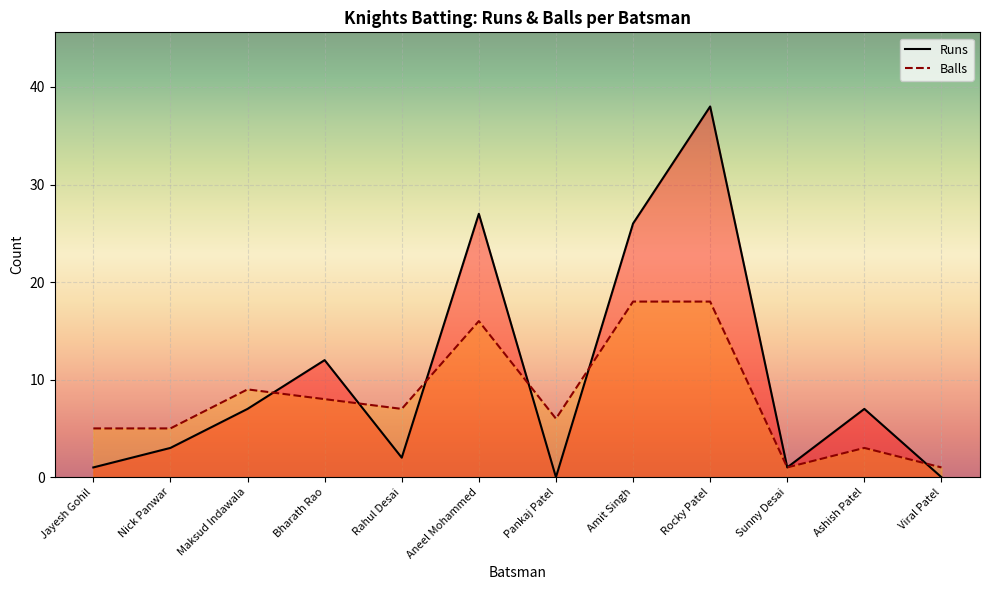

Rank the series by their average value, from lowest to highest.

Balls, Runs